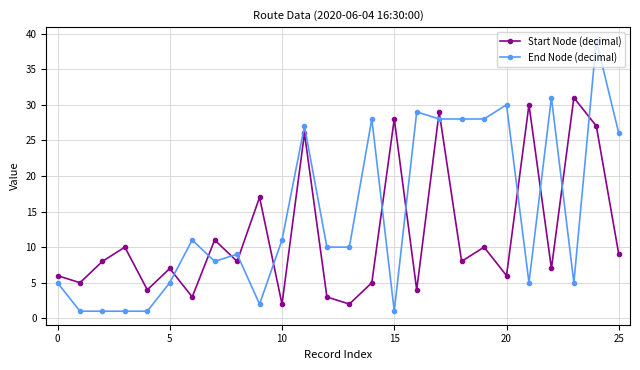

What is the value of the Start Node (decimal) point at the 22nd from the left?

30